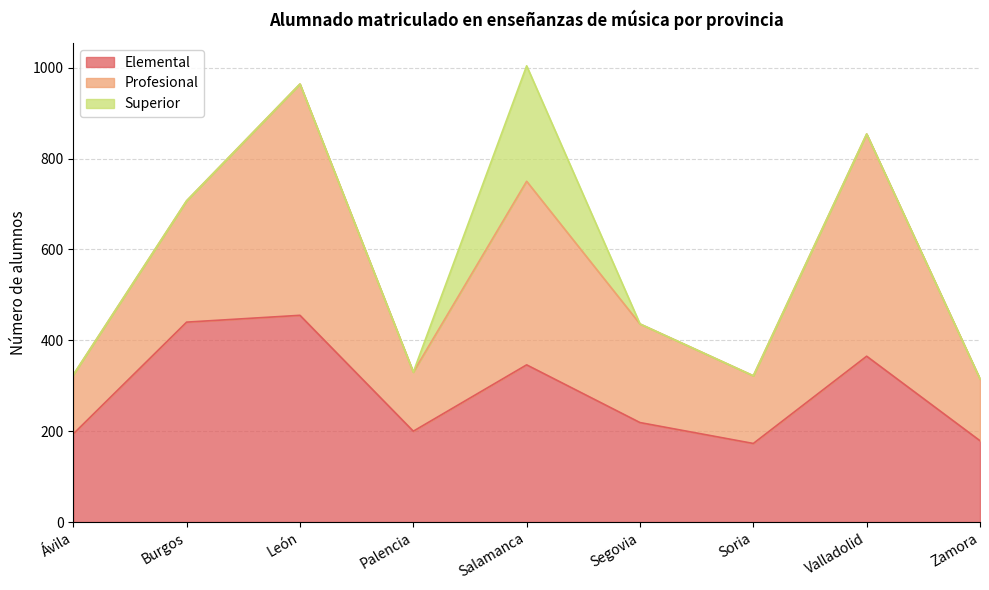

How many series are shown in this chart?

3